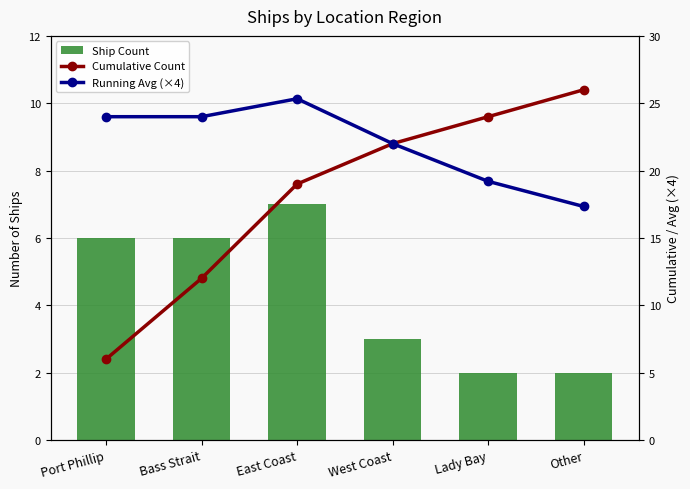

Read the Cumulative Count value at West Coast.

22.0